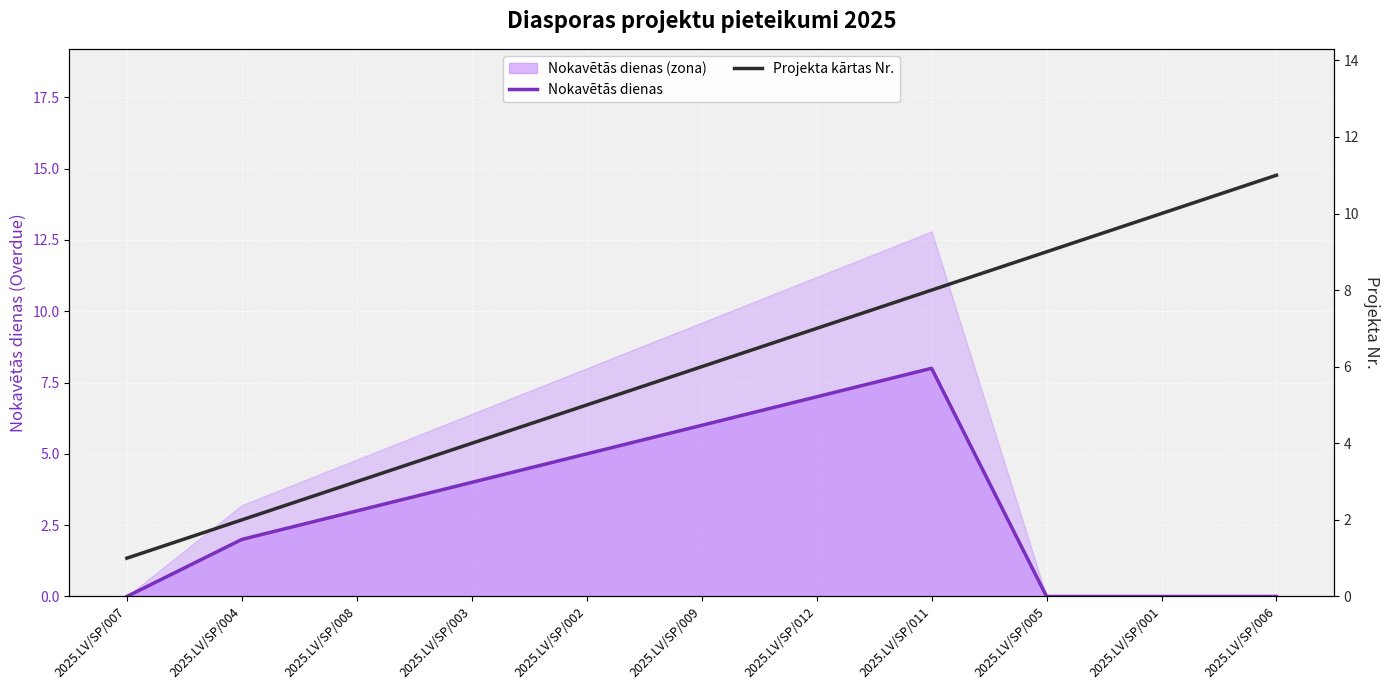

What is the sum of the Projekta kārtas Nr. values at 2025.LV/SP/009 and 2025.LV/SP/006?

17